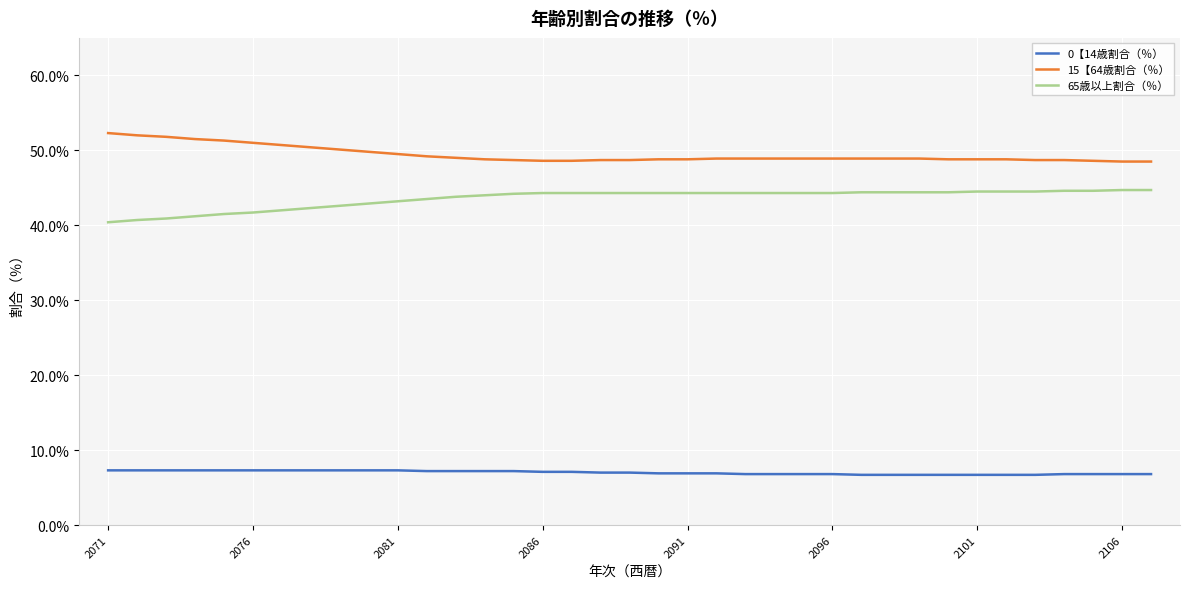

What is the lowest value of the 0【14歳割合（％） series?

6.7